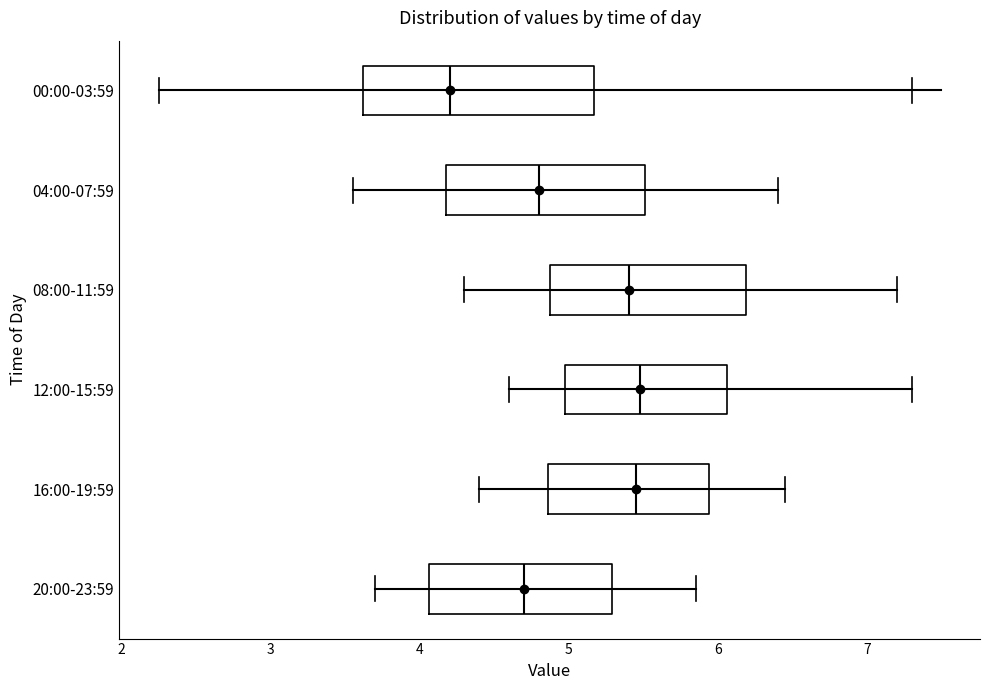

Reading bottom to top, read every box against the x-axis: the position of its median line, the range the box covers, and the ends of its whiskers. The values are not printed on the chart, so give them approximately, as read against the axis.

20:00-23:59: median 4.7, box 4.1 to 5.3, whiskers 3.7 to 5.9
16:00-19:59: median 5.5, box 4.9 to 5.9, whiskers 4.4 to 6.5
12:00-15:59: median 5.5, box 5.0 to 6.1, whiskers 4.6 to 7.3
08:00-11:59: median 5.4, box 4.9 to 6.2, whiskers 4.3 to 7.2
04:00-07:59: median 4.8, box 4.2 to 5.5, whiskers 3.6 to 6.4
00:00-03:59: median 4.2, box 3.6 to 5.2, whiskers 2.3 to 7.3